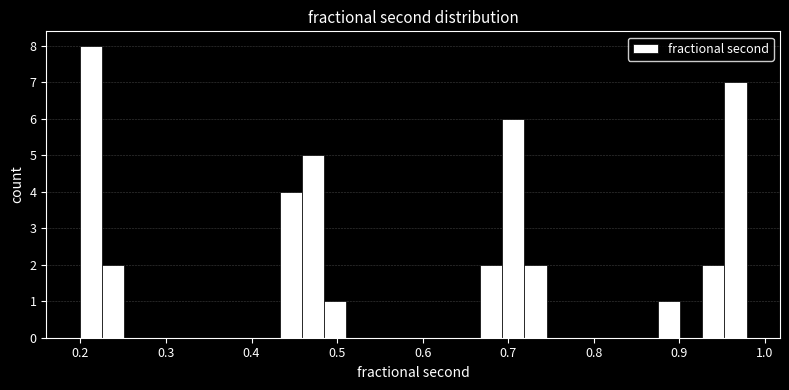

Read against the x-axis, roughly where is the centre of the tallest bar?

0.21